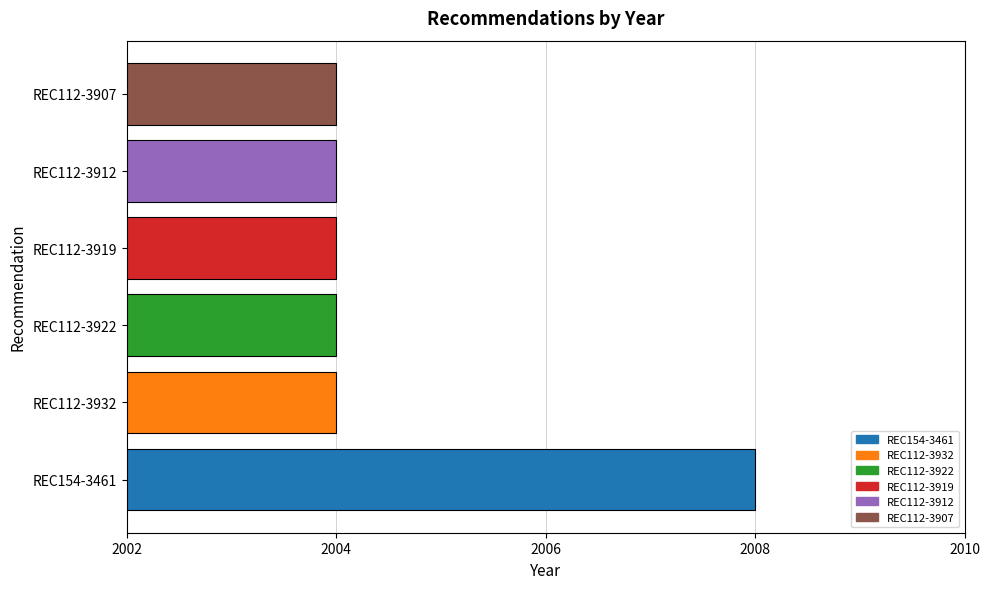

Is it true that the value at REC112-3907 is 2004?

True